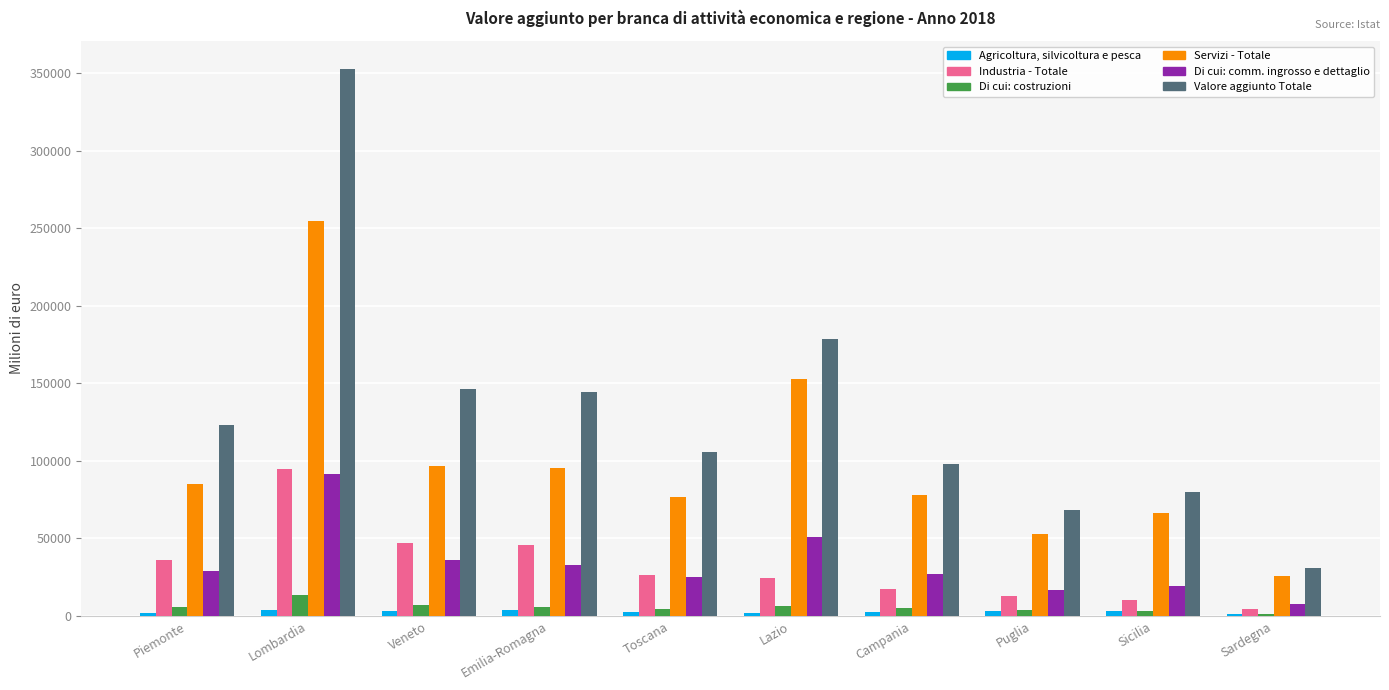

What is the label of the 7th bar from the right?

Emilia-Romagna